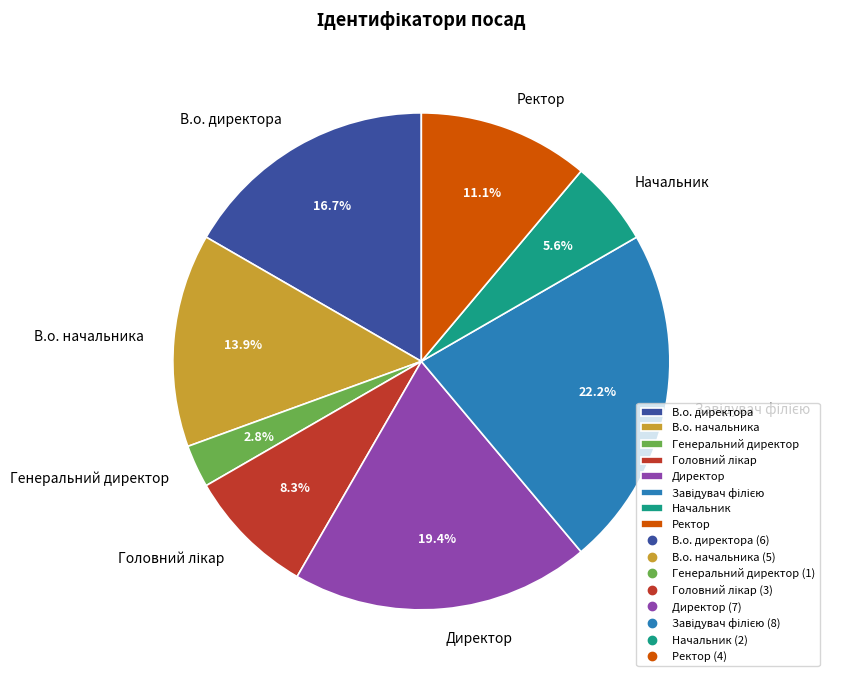

Combined, what portion of the pie is В.о. начальника and Ректор?

25.0%